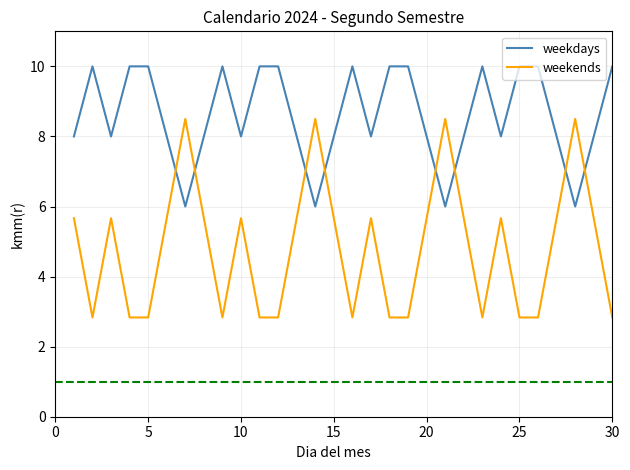

Which series has the widest spread of values?

weekends